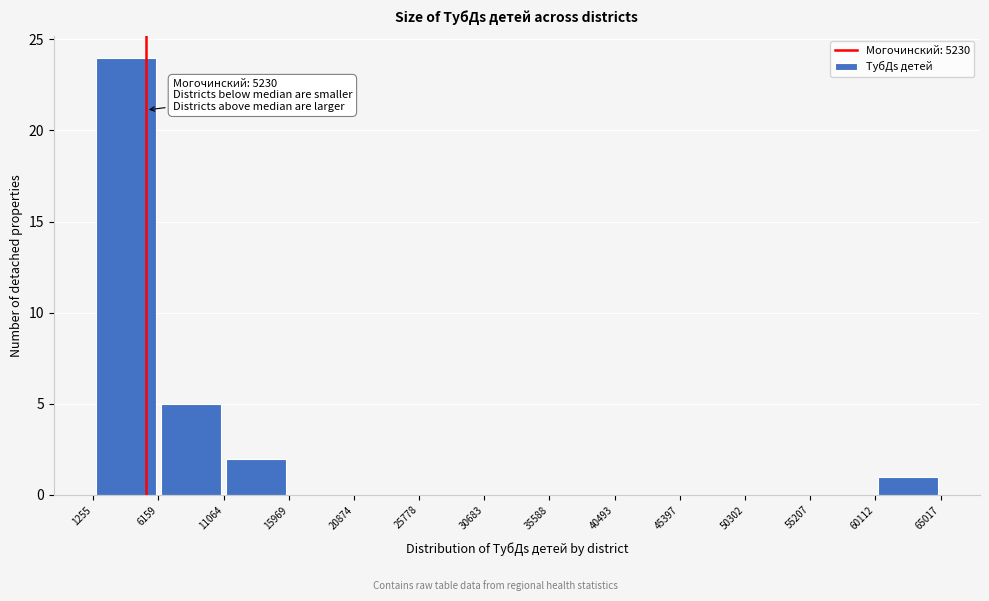

Over which range of the x-axis is the bar tallest?

1255 to 6159